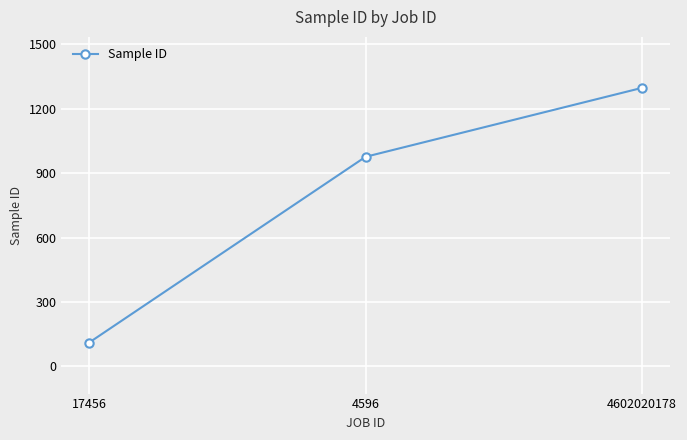

Reading left to right, transcribe all the data shown in this chart.

111	976	1297